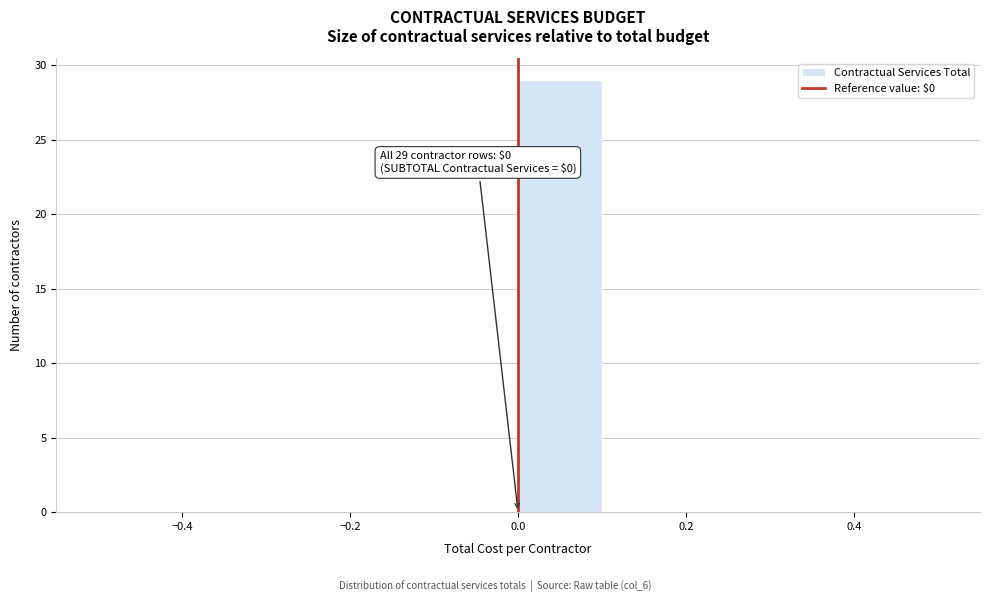

Over which range of the x-axis is the bar tallest?

0.0 to 0.1